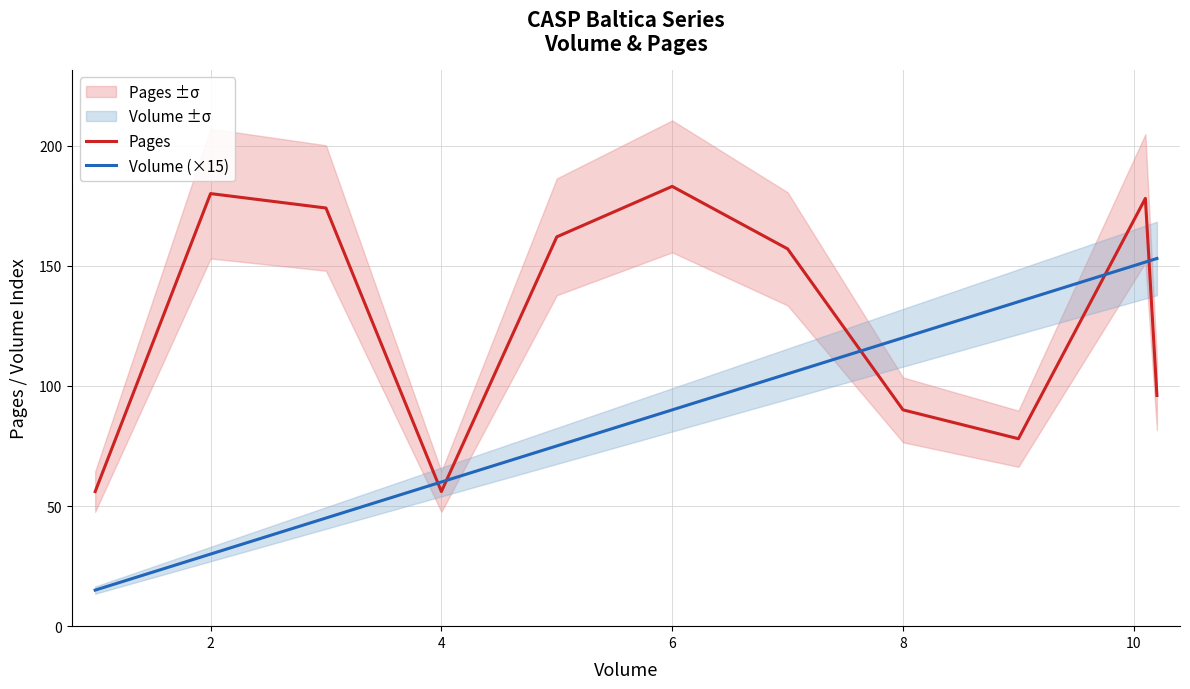

List the series in order of their overall mean, highest first.

Pages, Volume (×15)